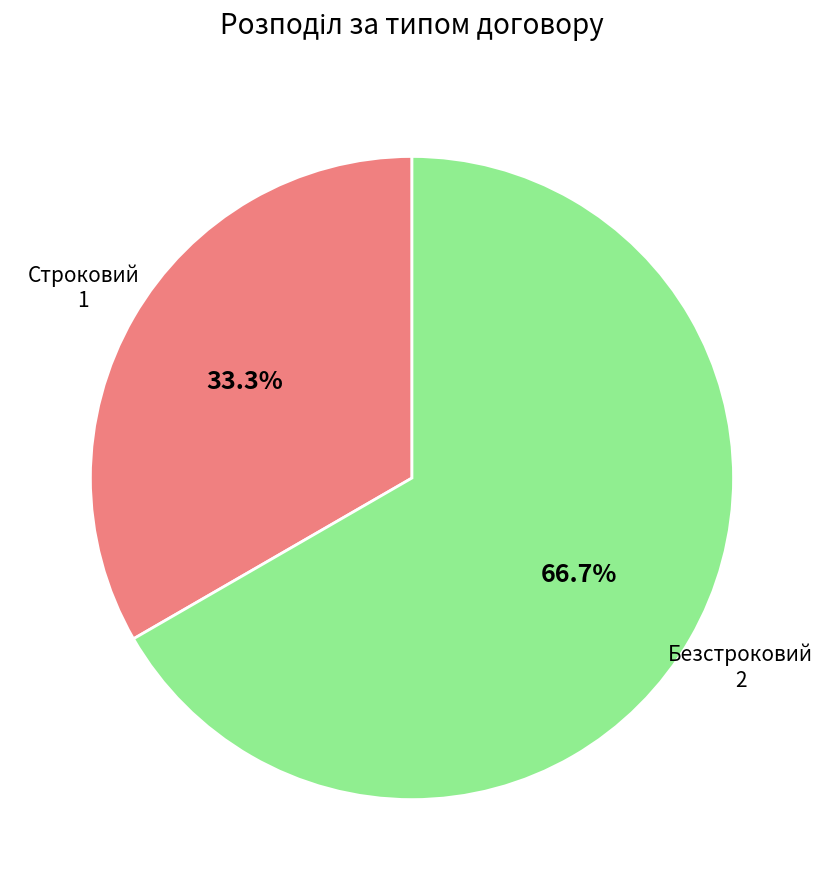

To the nearest percent, what is the difference between the largest and smallest slice percentages?

33%